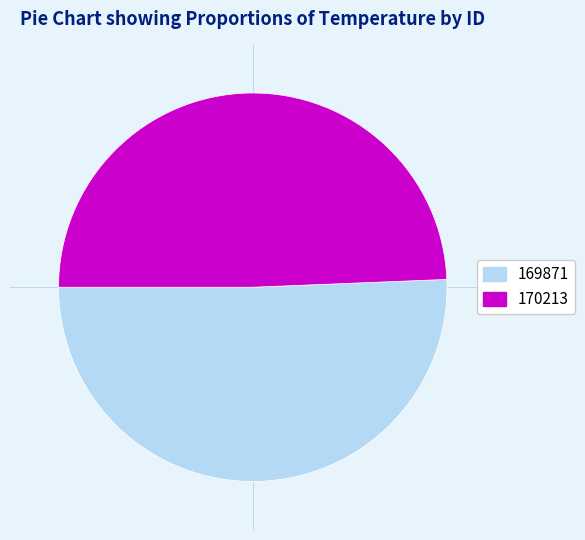

Rank the categories by value from lowest to highest.

170213, 169871